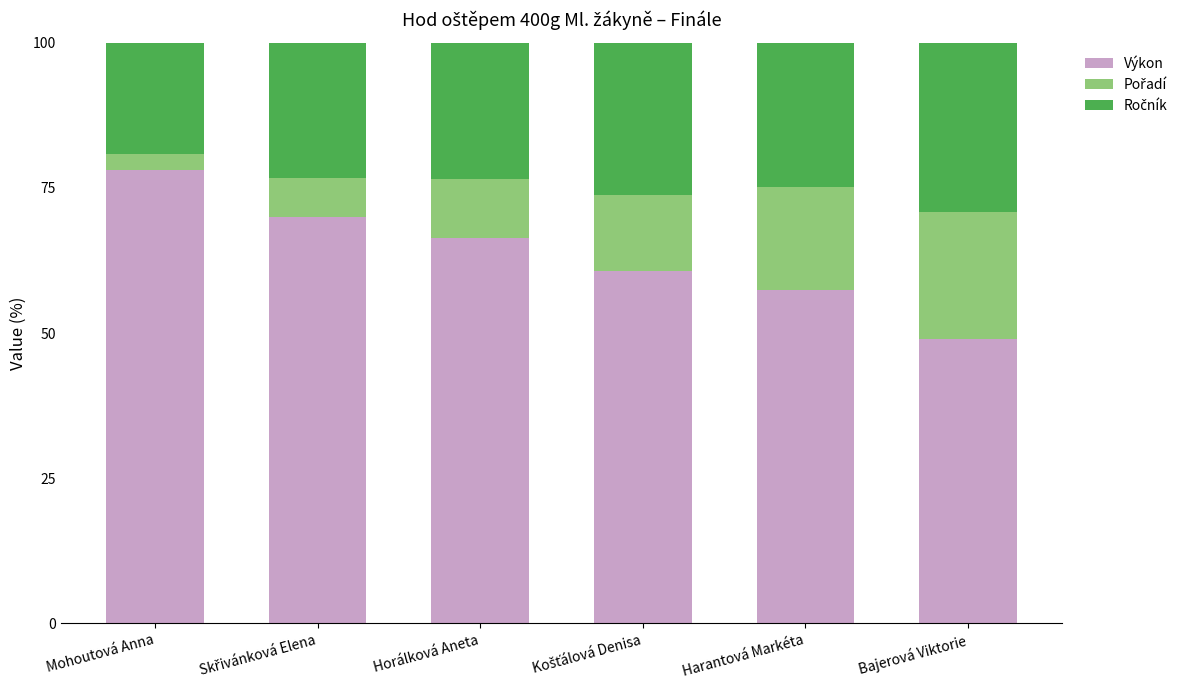

What is the difference between the maximum and minimum values in the Výkon series?

29.0